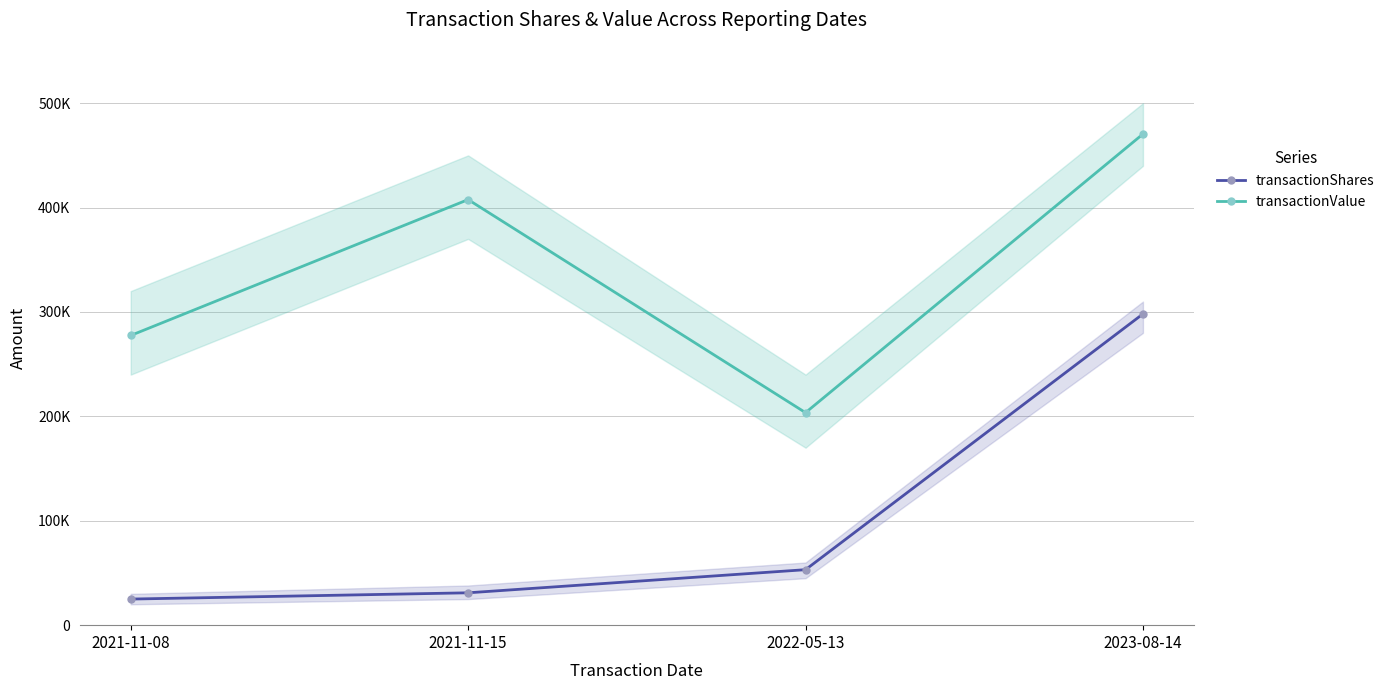

The value of transactionValue at 2022-05-13 is 203565. True or false?

True